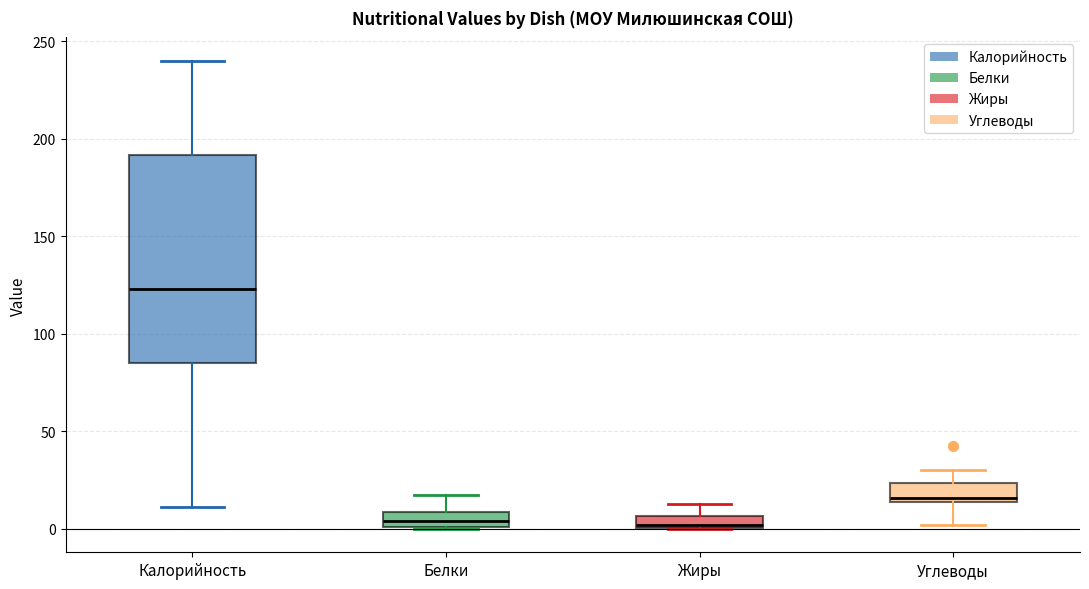

Where is the upper edge of the box for Жиры on the y-axis? The values are not printed on the chart, so give them approximately, as read against the axis.

5